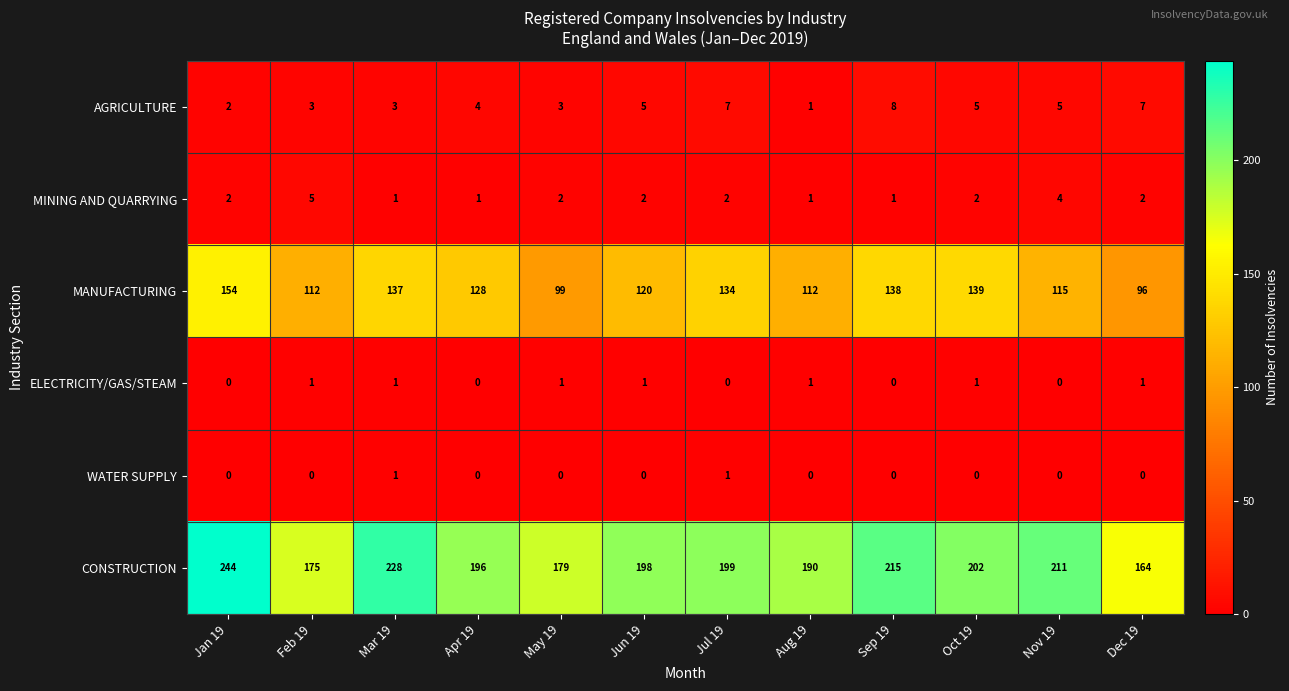

At which label is AGRICULTURE closest to 4?

Apr 19